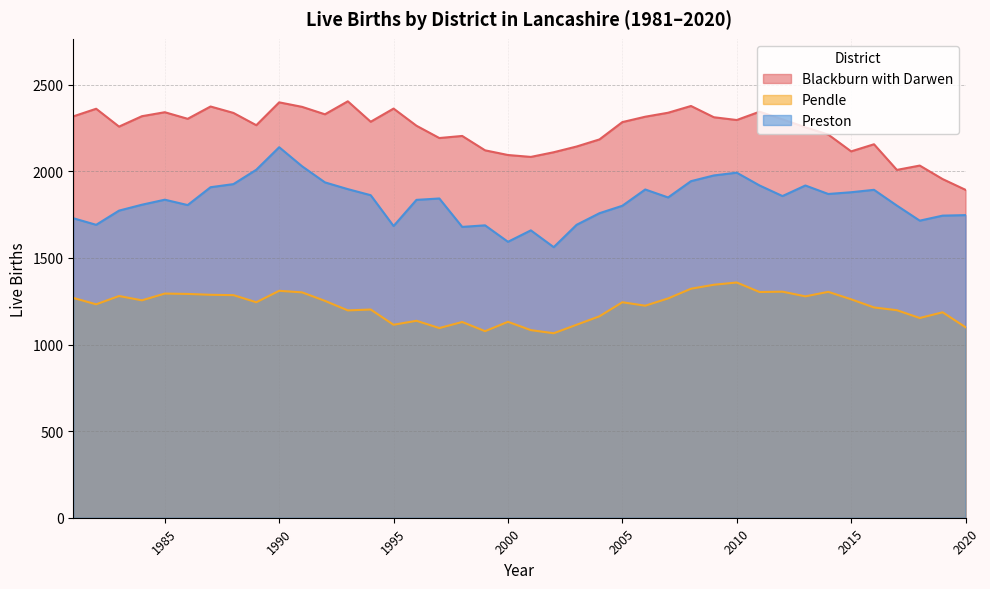

What is the difference between the maximum and second lowest values in the Pendle series?

281